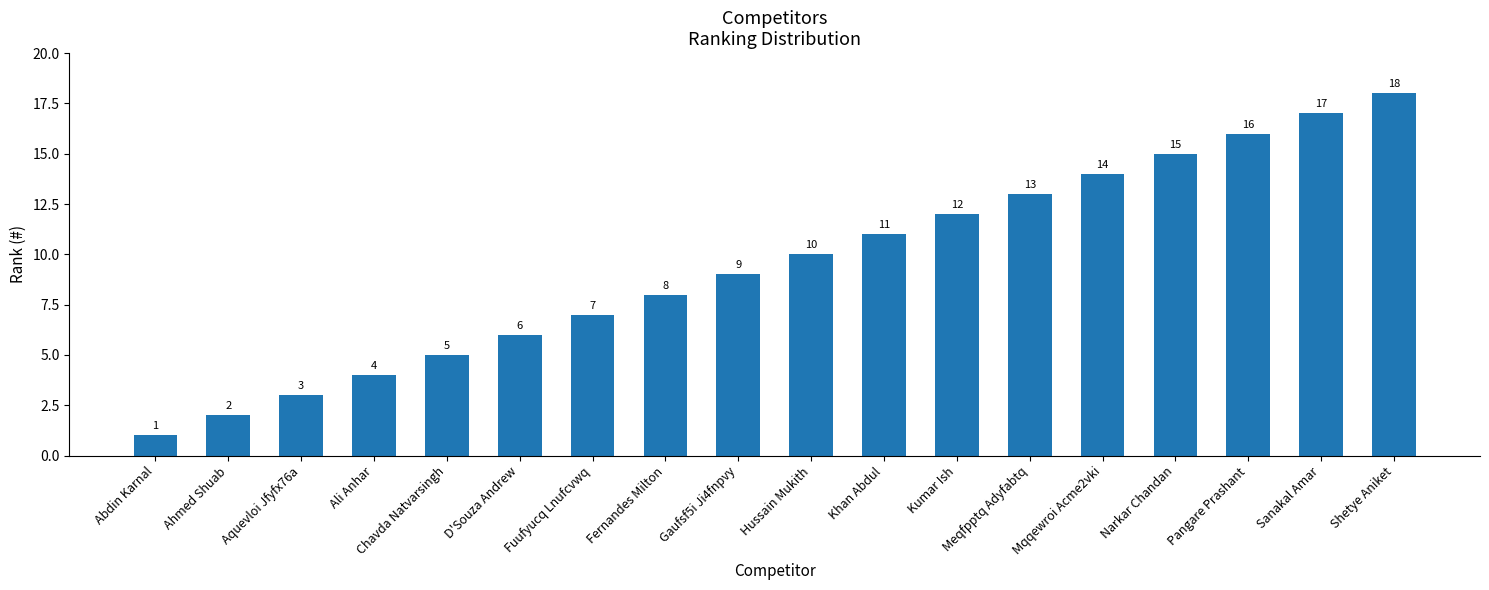

What value does the data have at Hussain Mukith?

10